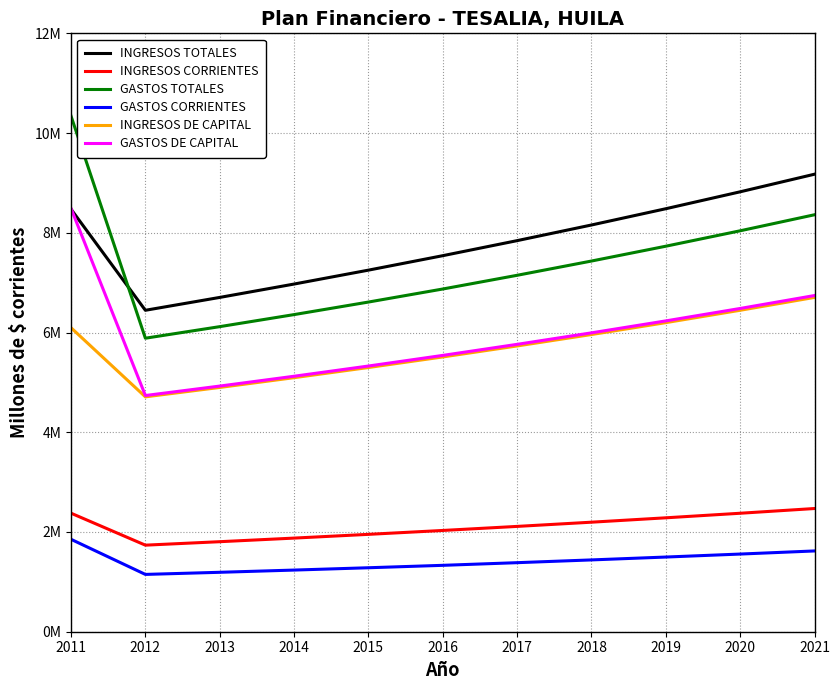

What are all the series names shown in the legend?

INGRESOS TOTALES, INGRESOS CORRIENTES, GASTOS TOTALES, GASTOS CORRIENTES, INGRESOS DE CAPITAL, GASTOS DE CAPITAL